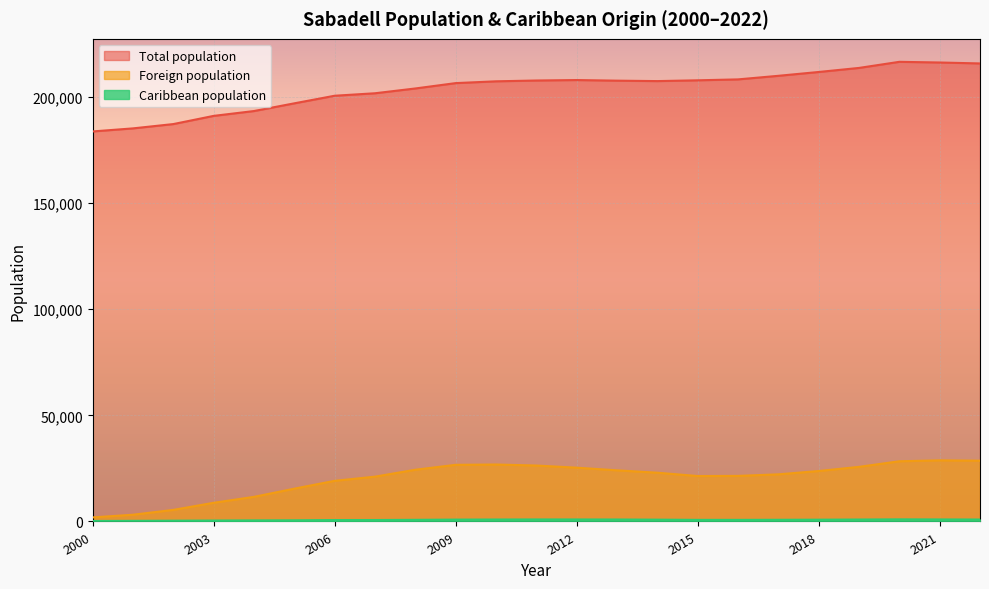

At which category is the sum across all series the highest?

2021